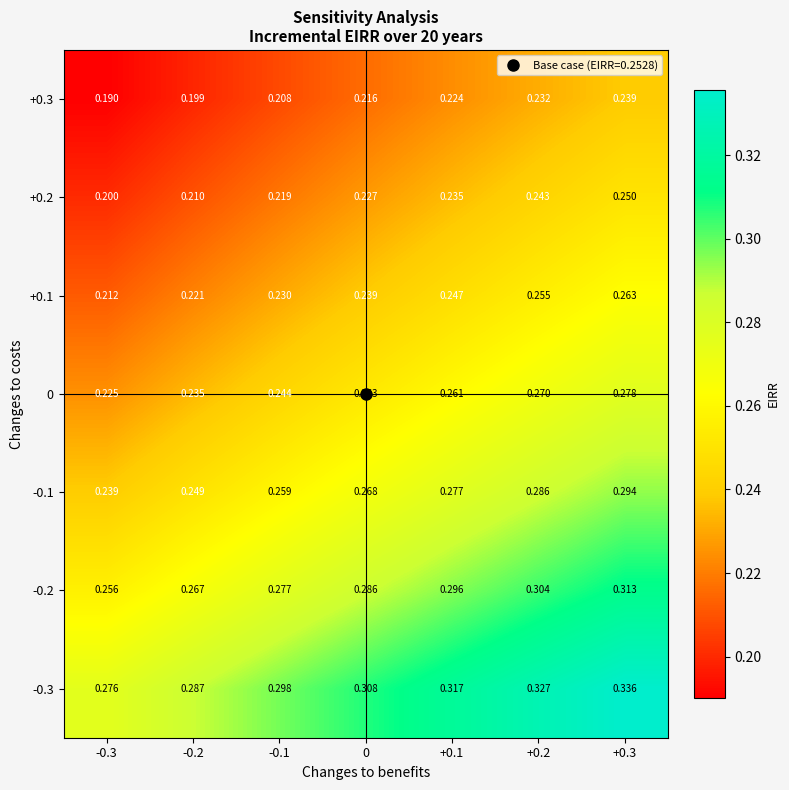

List the series in order of their peak value, lowest first.

+0.3, +0.2, +0.1, 0, -0.1, -0.2, -0.3